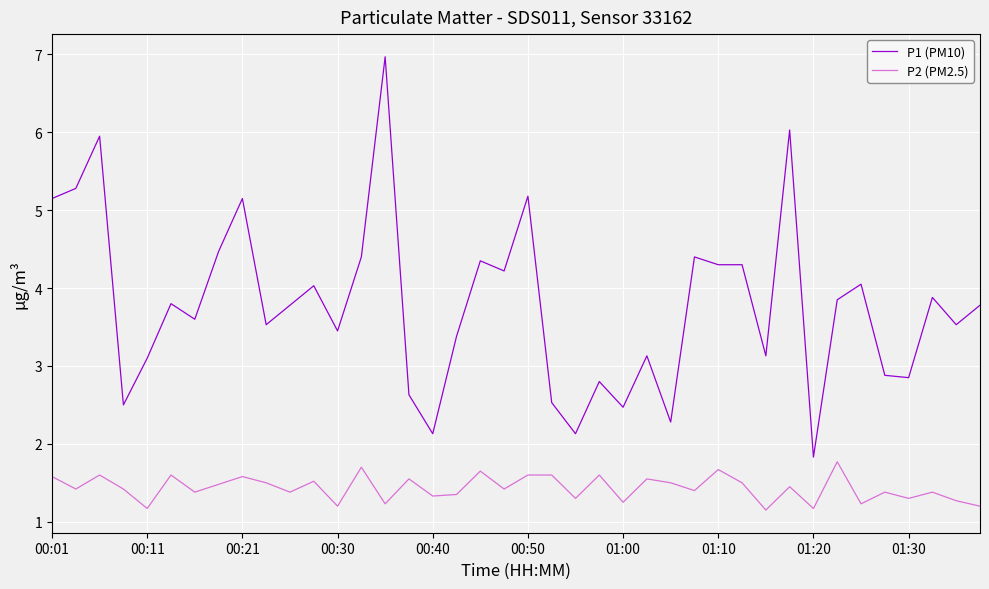

Which series has the widest spread of values?

P1 (PM10)